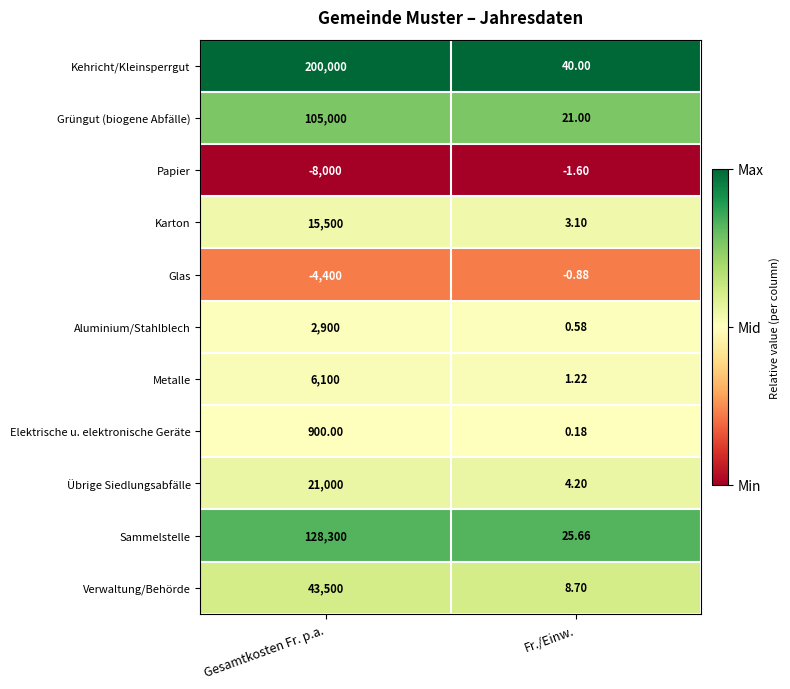

Between Gesamtkosten Fr. p.a. and Fr./Einw., which series saw the biggest shift?

Kehricht/Kleinsperrgut